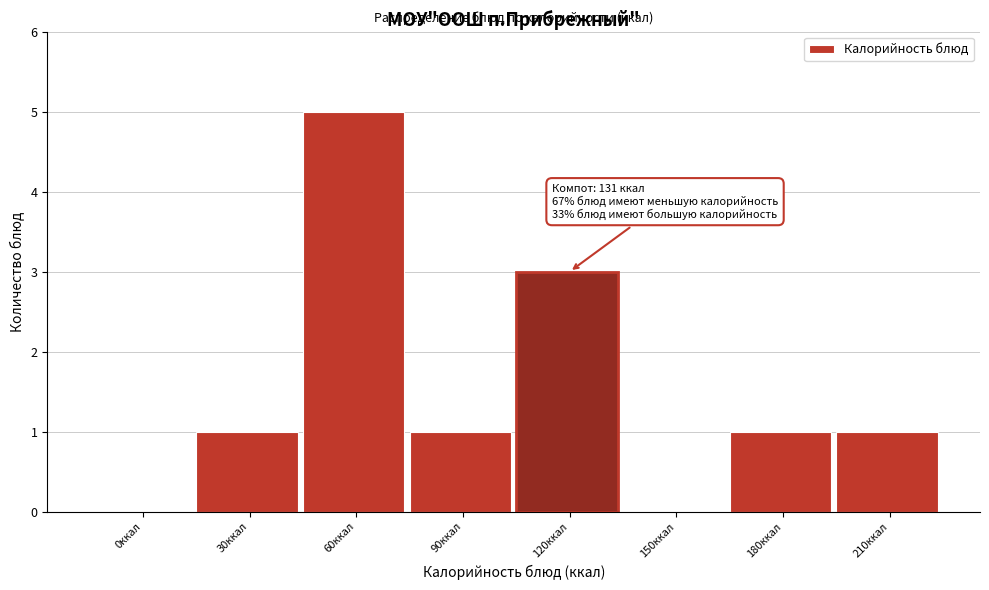

Reading left to right, what are all the values shown in this chart?

0ккал=0	30ккал=1	60ккал=5	90ккал=1	120ккал=3	150ккал=0	180ккал=1	210ккал=1